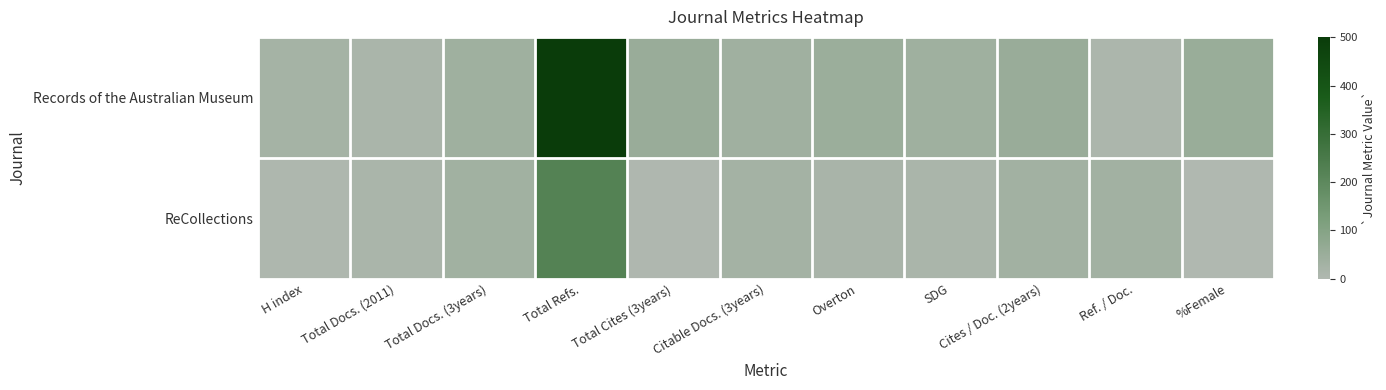

What is the total value across all series at %Female?

52